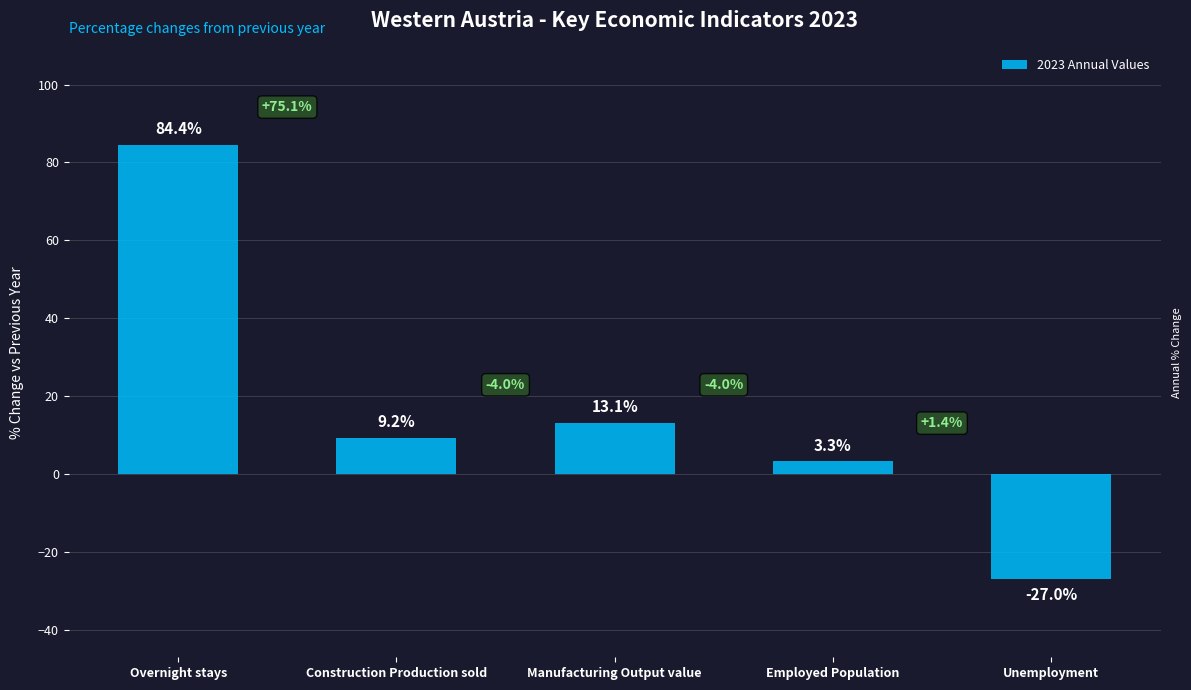

What is the label of the 4th bar from the left?

Employed Population